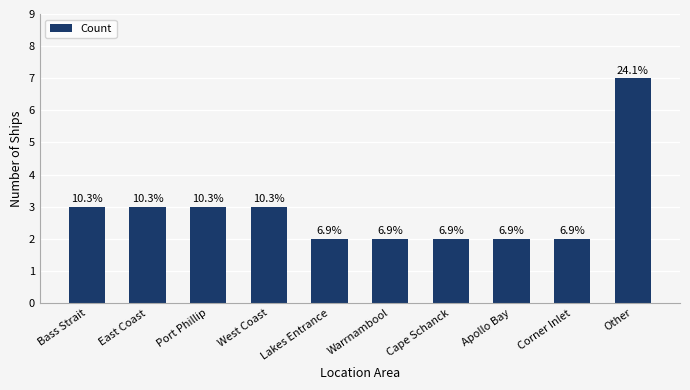

What is the greatest value displayed?

7